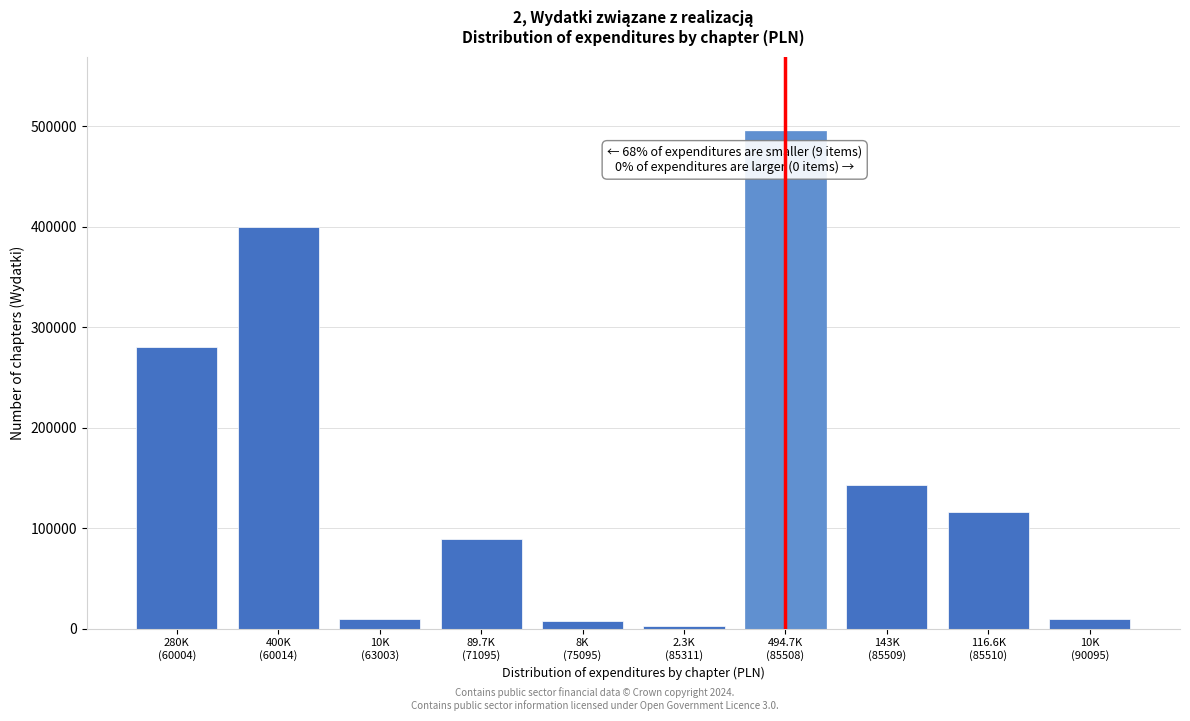

What is the maximum value shown in the chart?

494744